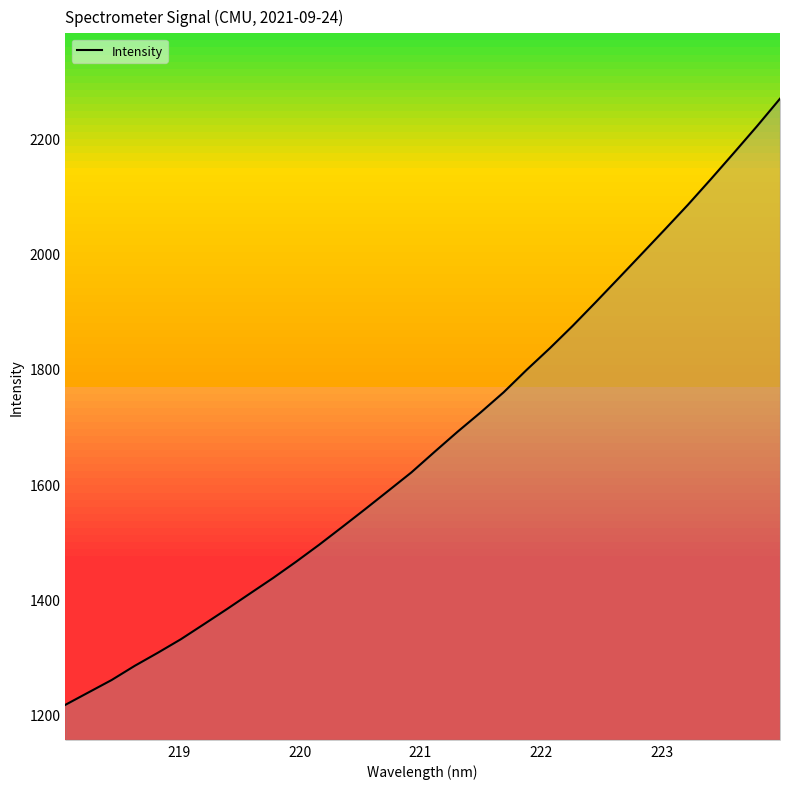

What is the minimum value shown in the chart?

1216.7